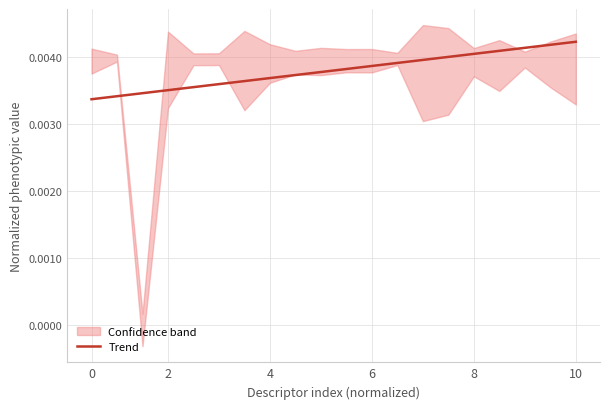

Does the chart display data point markers on the line(s)?

No